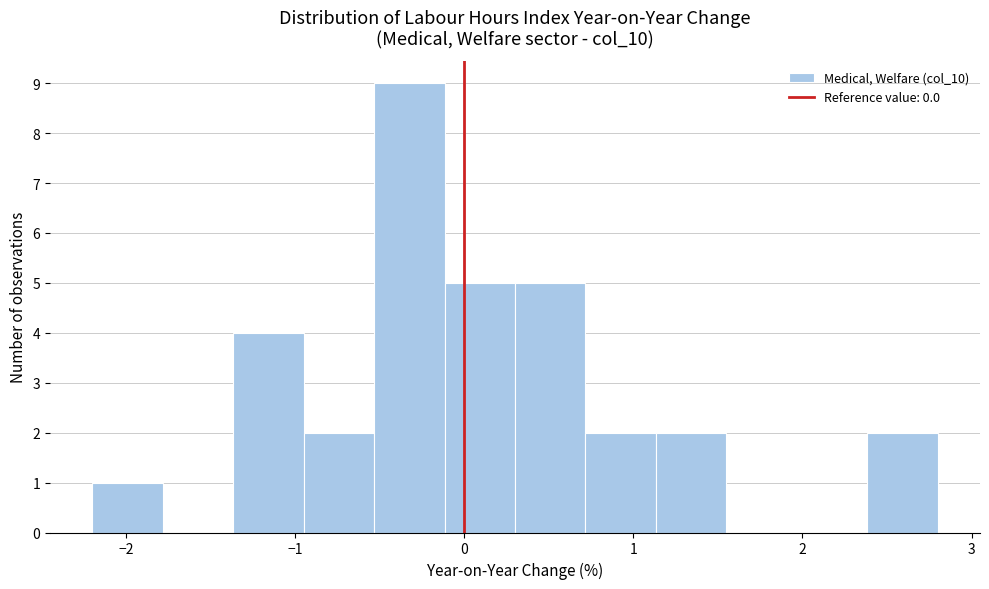

Reading left to right, transcribe this chart: for each bar, give the range it covers on the x-axis and its height. Neither the bar edges nor the heights are printed on the chart, so give them approximately, as read against the axes.

-2.2 to -1.8: 1
-1.8 to -1.4: 0
-1.4 to -0.9: 4
-0.9 to -0.5: 2
-0.5 to -0.1: 9
-0.1 to 0.3: 5
0.3 to 0.7: 5
0.7 to 1.1: 2
1.1 to 1.6: 2
1.6 to 2.0: 0
2.0 to 2.4: 0
2.4 to 2.8: 2